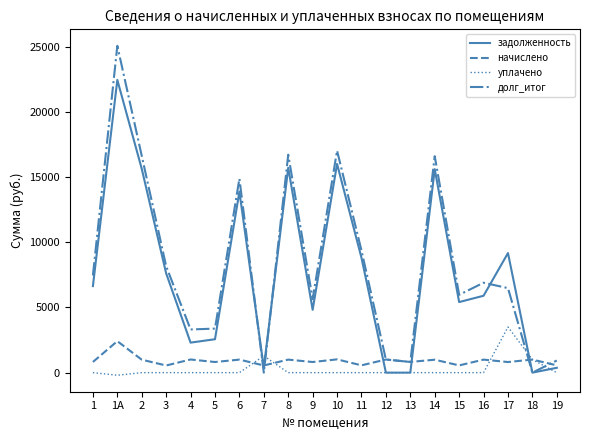

What position from the right is 3?

17